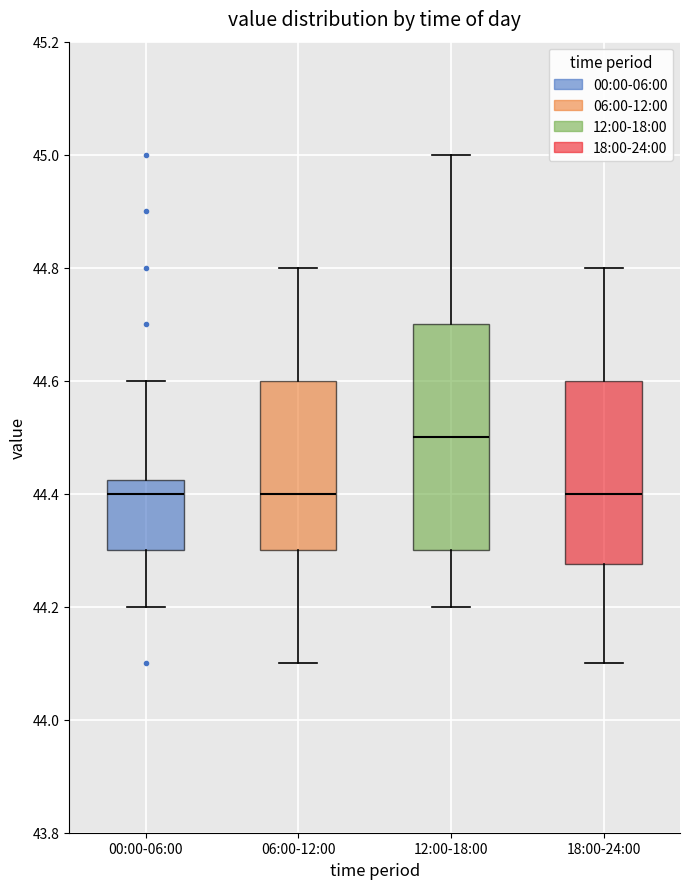

Reading left to right, read every box against the y-axis: the position of its median line, the range the box covers, and the ends of its whiskers. The values are not printed on the chart, so give them approximately, as read against the axis.

00:00-06:00: median 44.40, box 44.30 to 44.42, whiskers 44.20 to 44.60
06:00-12:00: median 44.40, box 44.30 to 44.60, whiskers 44.10 to 44.80
12:00-18:00: median 44.50, box 44.30 to 44.70, whiskers 44.20 to 45.00
18:00-24:00: median 44.40, box 44.28 to 44.60, whiskers 44.10 to 44.80